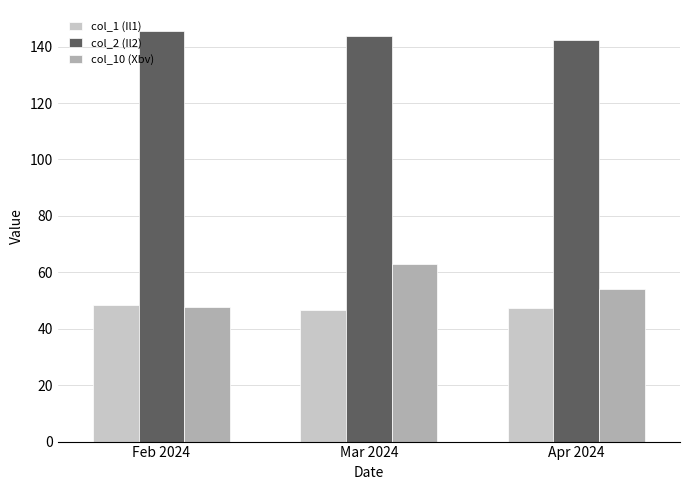

What value does the col_1 (Il1) series have at Mar 2024?

46.7